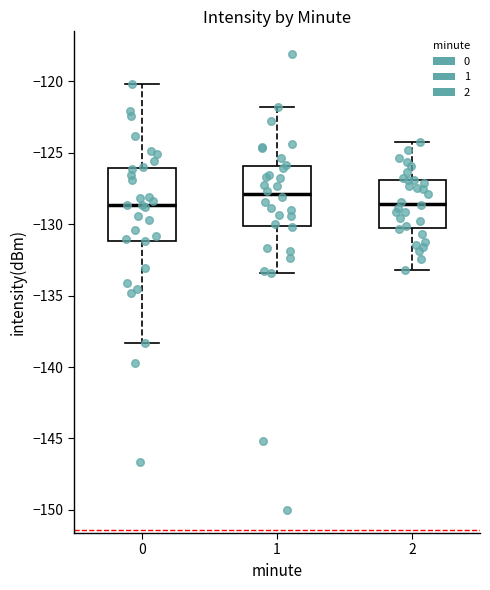

Reading left to right, transcribe this box plot: for each box, give where its median line is, the range the box spans, and where its two whiskers end, as read against the y-axis. The values are not printed on the chart, so give them approximately, as read against the axis.

0: median -128.5, box -131.0 to -126.0, whiskers -138.5 to -120.0
1: median -128.0, box -130.0 to -126.0, whiskers -133.5 to -122.0
2: median -128.5, box -130.5 to -127.0, whiskers -133.0 to -124.0